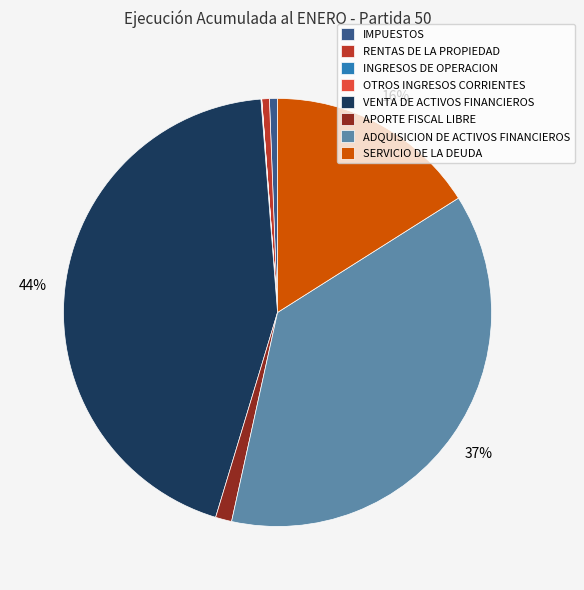

Between APORTE FISCAL LIBRE and ADQUISICION DE ACTIVOS FINANCIEROS, which is larger?

ADQUISICION DE ACTIVOS FINANCIEROS